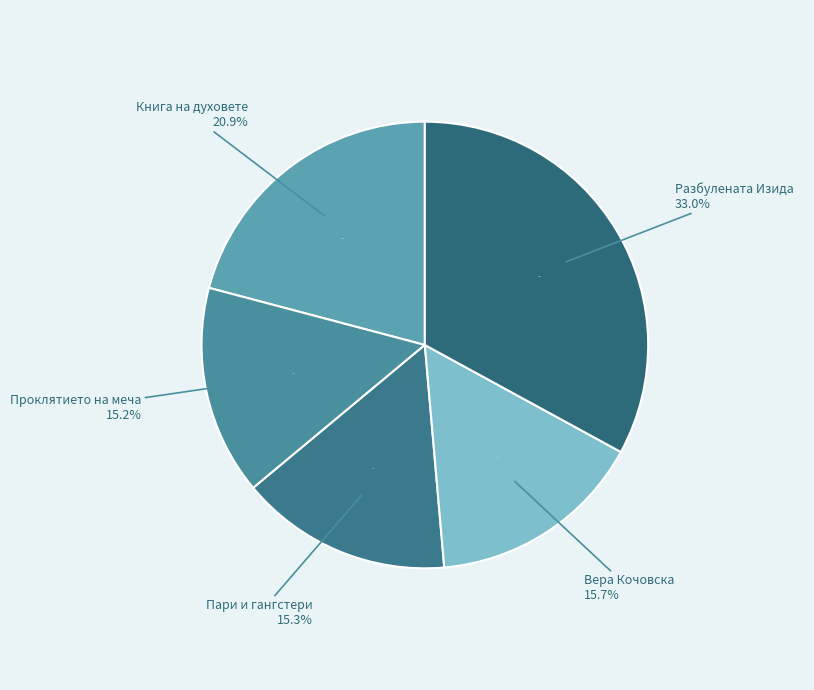

What is the ratio of the value at Разбулената Изида to the value at Книга на духовете?

1.6